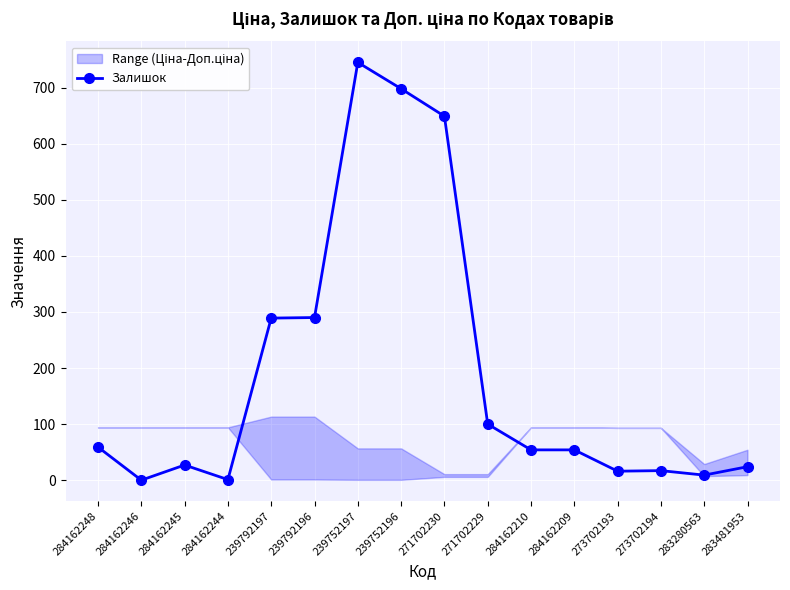

What is the difference between the maximum and minimum values?

745